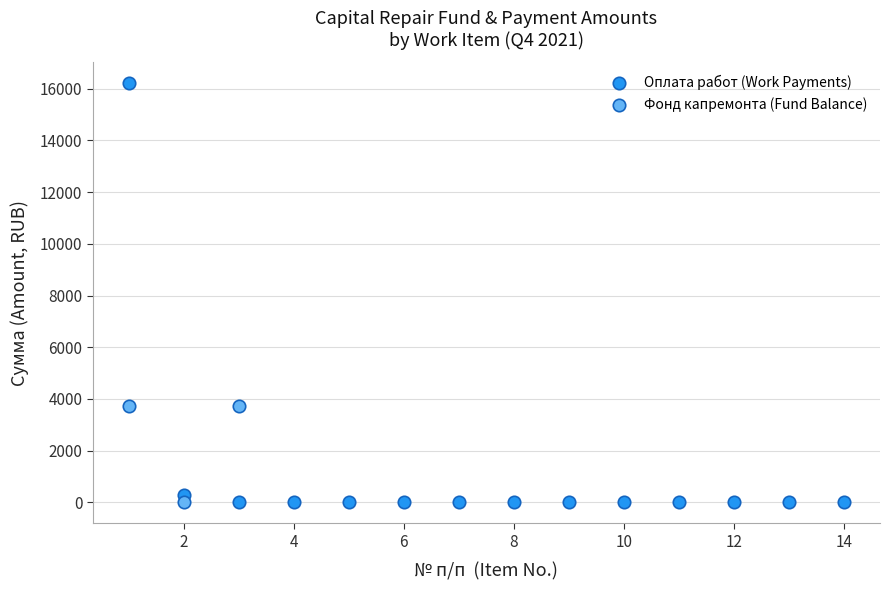

Which series reaches the maximum Y coordinate?

Оплата работ (Work Payments)